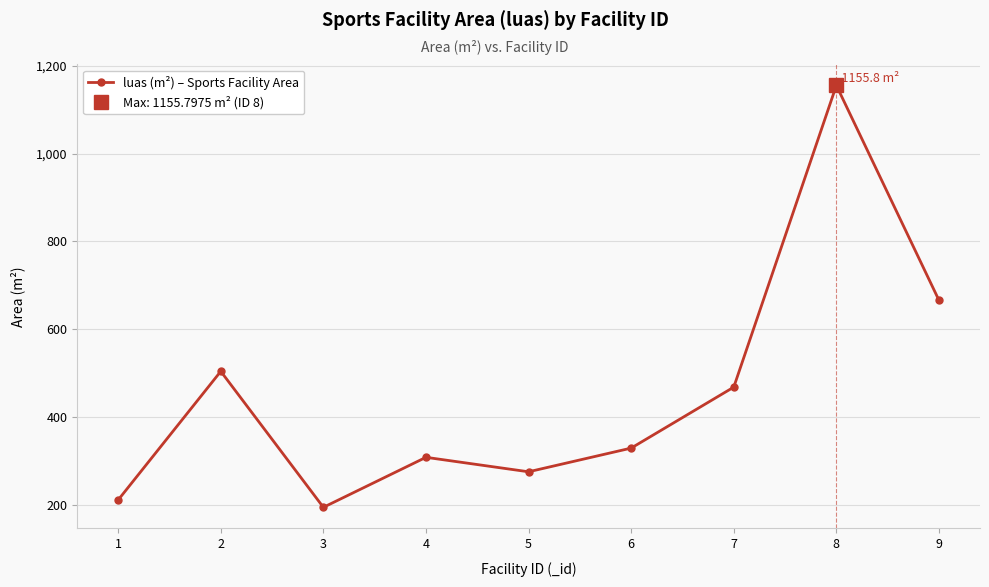

What is the value of the 8th point from the left?

1155.8